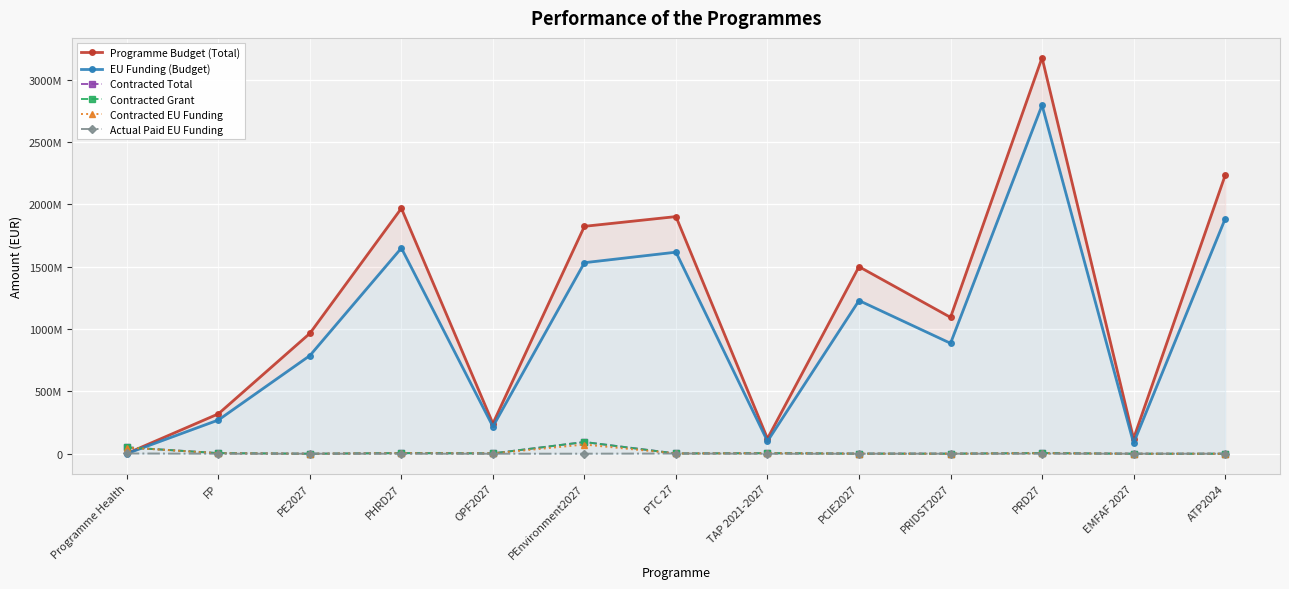

Which category has the lowest value in the Programme Budget (Total) series?

Programme Health